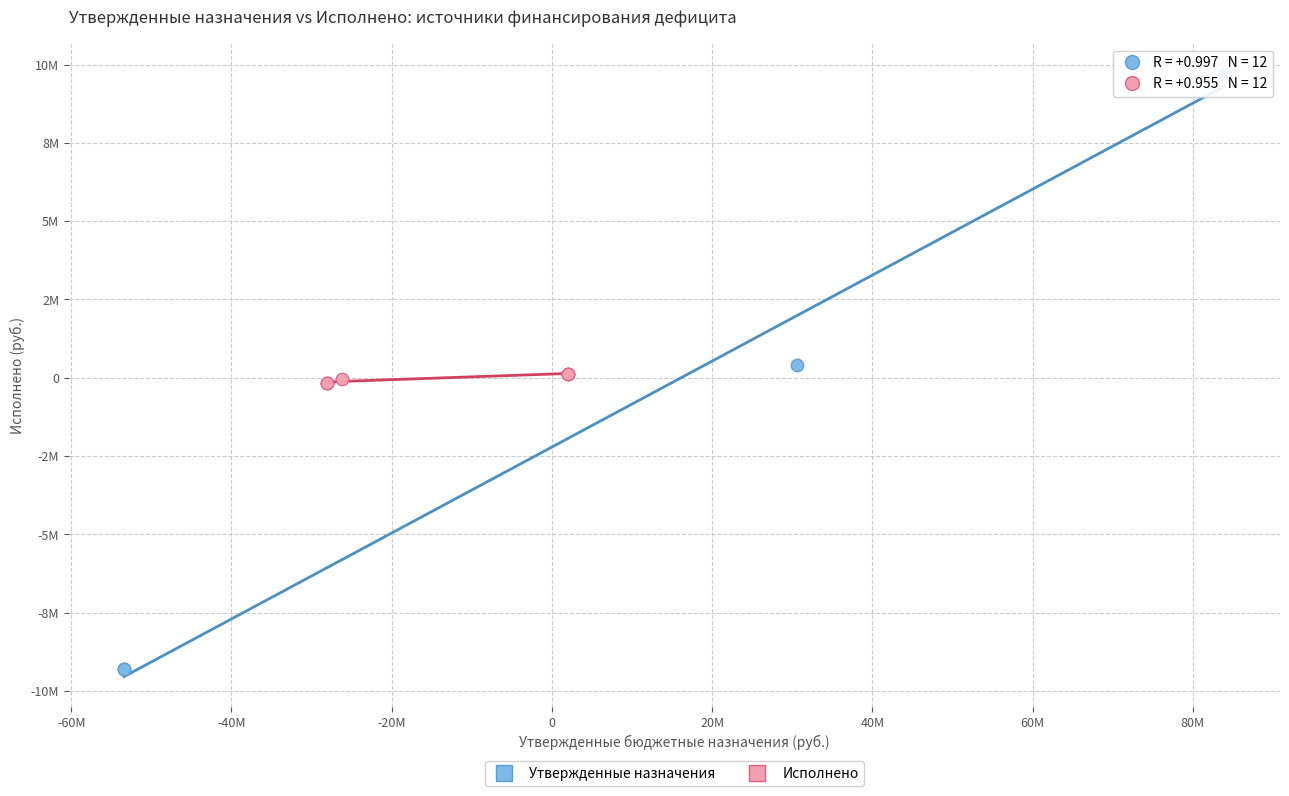

What are all the series names shown in the legend?

Утвержденные назначения, Исполнено